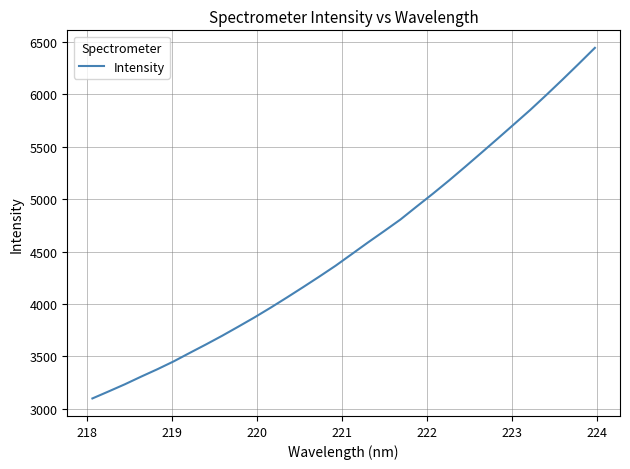

What is the maximum value shown in the chart?

6442.3